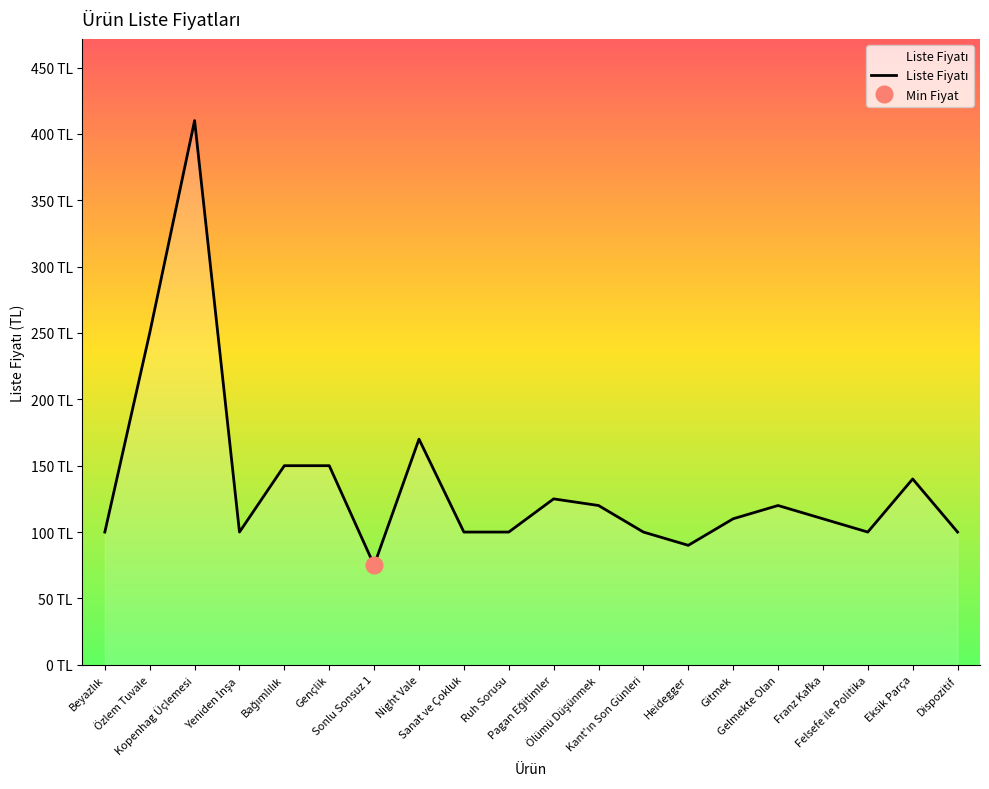

Where is the data nearest to the value 242?

Özlem Tuvale